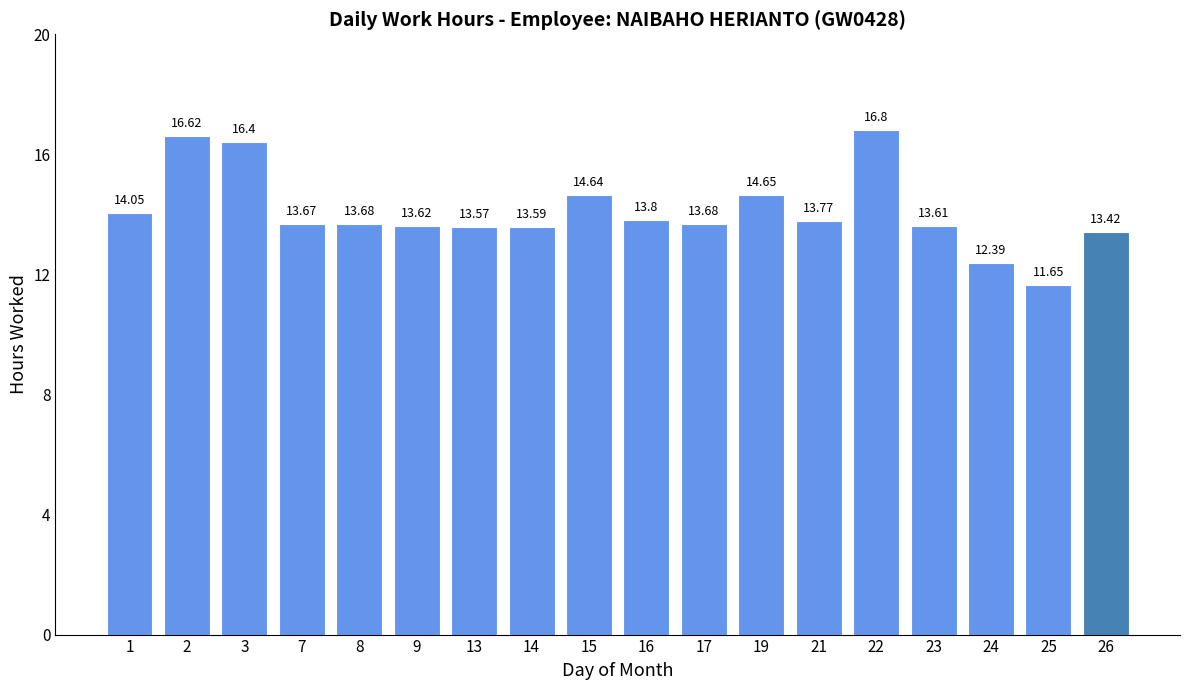

What is the greatest value displayed?

16.8